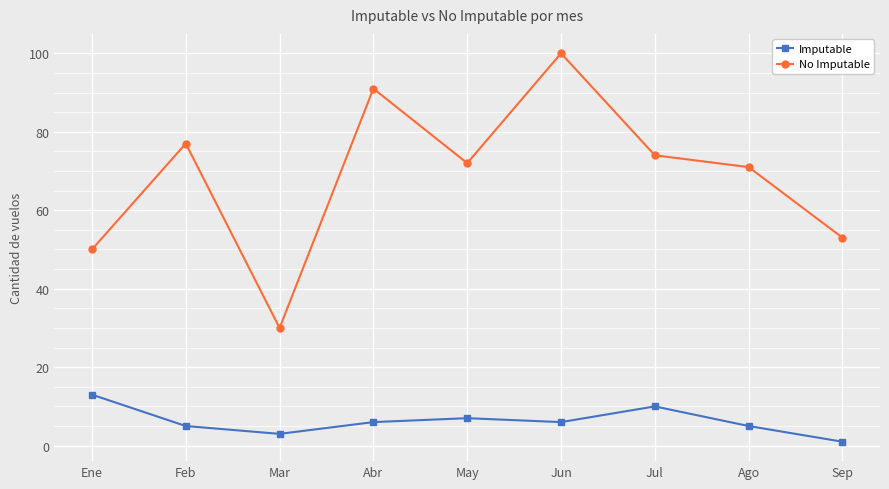

True or false: No Imputable and Imputable cross at least once.

False